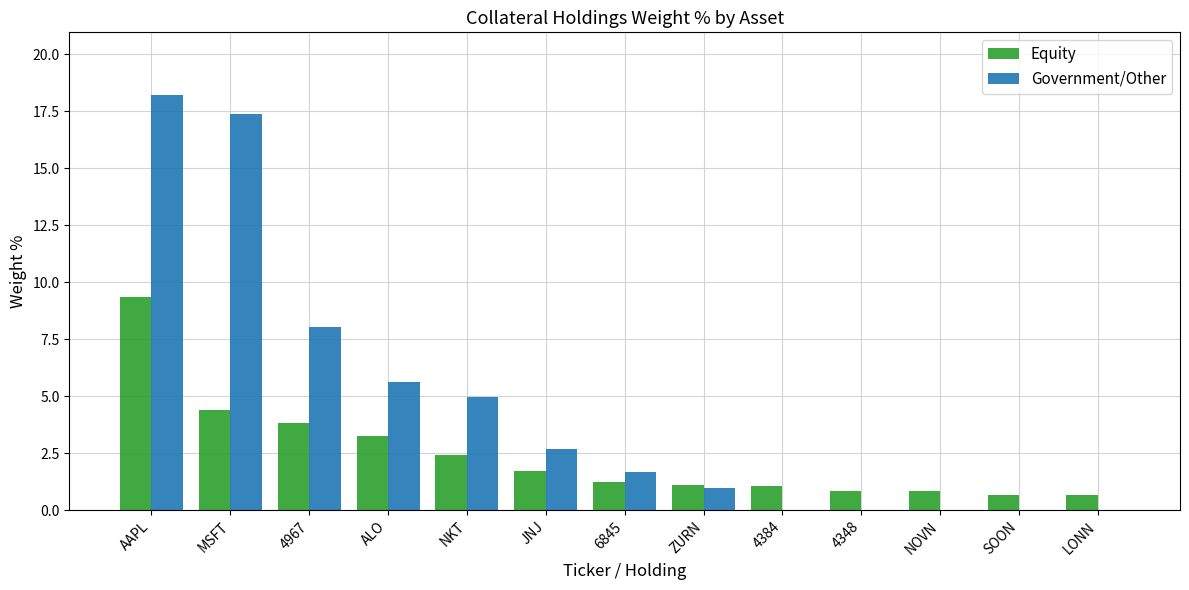

Which series changed the most between 6845 and 4384?

Government/Other